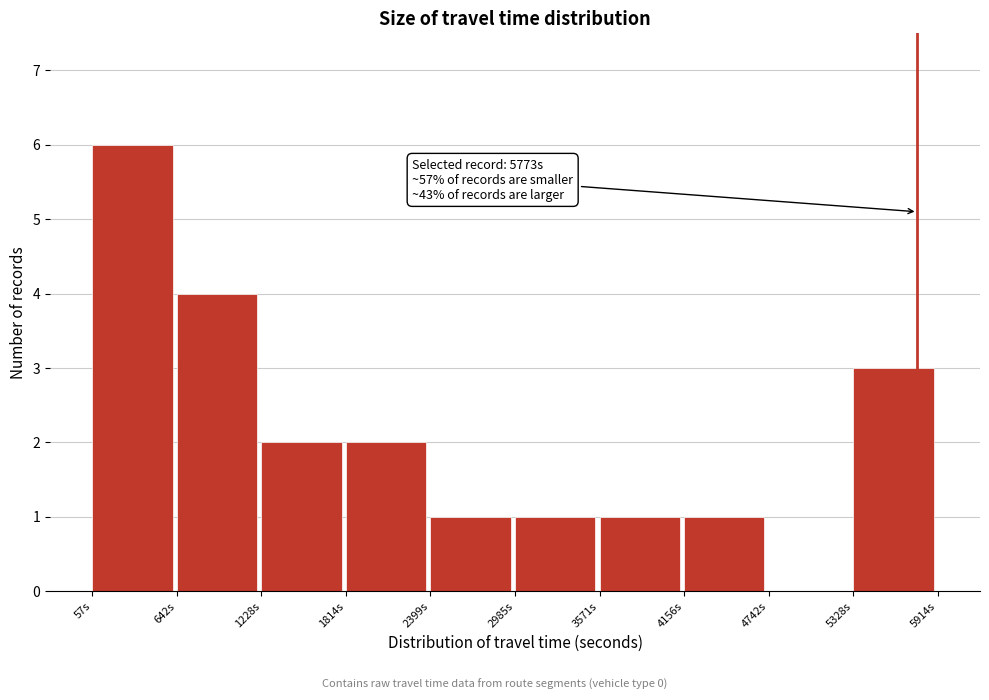

Over which range of the x-axis is the bar tallest?

100 to 600